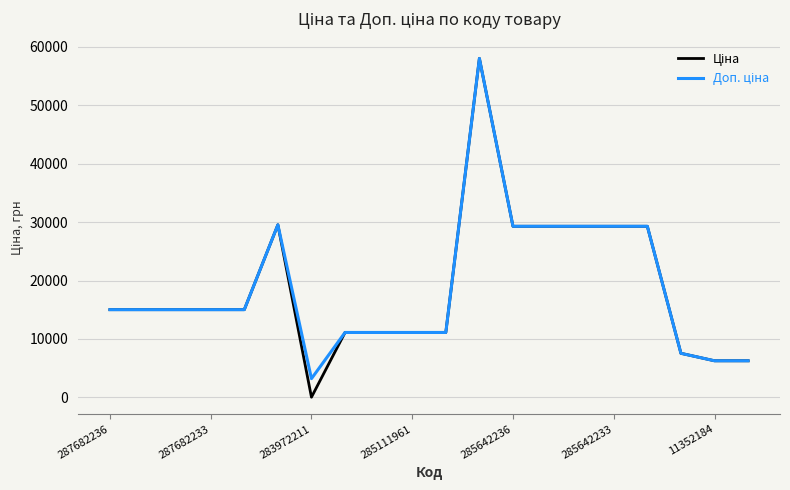

Does the chart display data point markers on the line(s)?

No